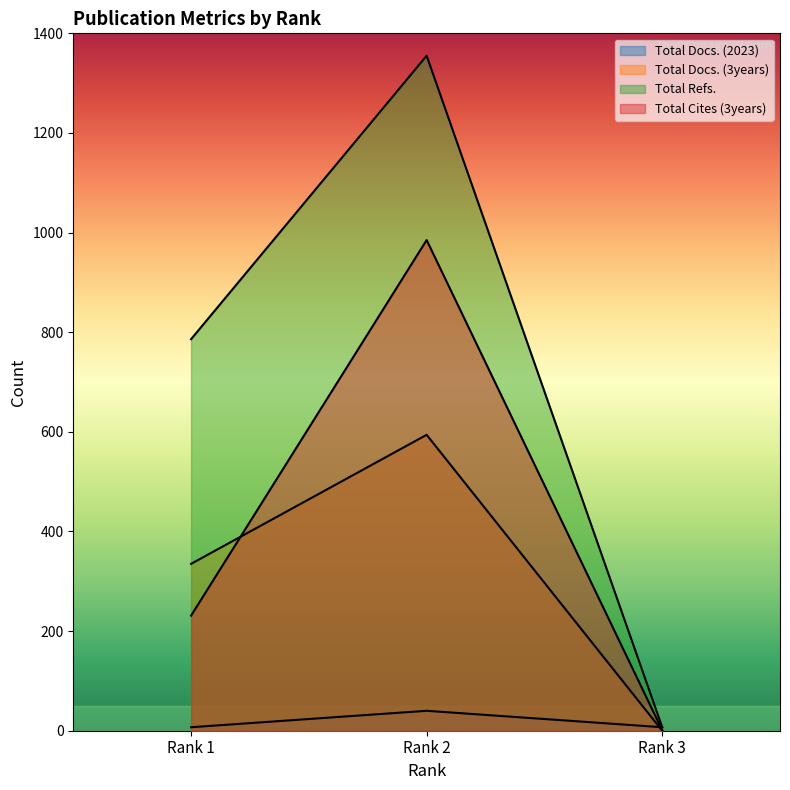

What is the value of the Total Docs. (3years) point at the 1st from the left?

335